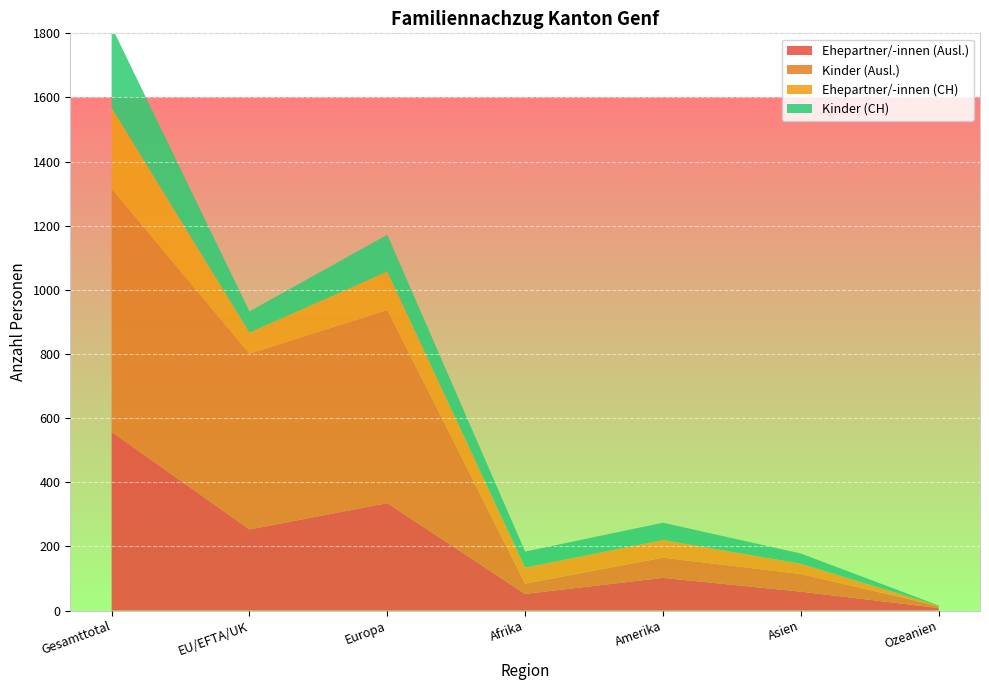

Reading right to left, transcribe all the data shown in this chart.

Ehepartner/-innen (Ausl.): 8	59	102	52	335	253	557
Kinder (Ausl.): 6	55	63	32	602	548	758
Ehepartner/-innen (CH): 1	32	55	50	120	66	253
Kinder (CH): 1	32	54	50	115	66	253